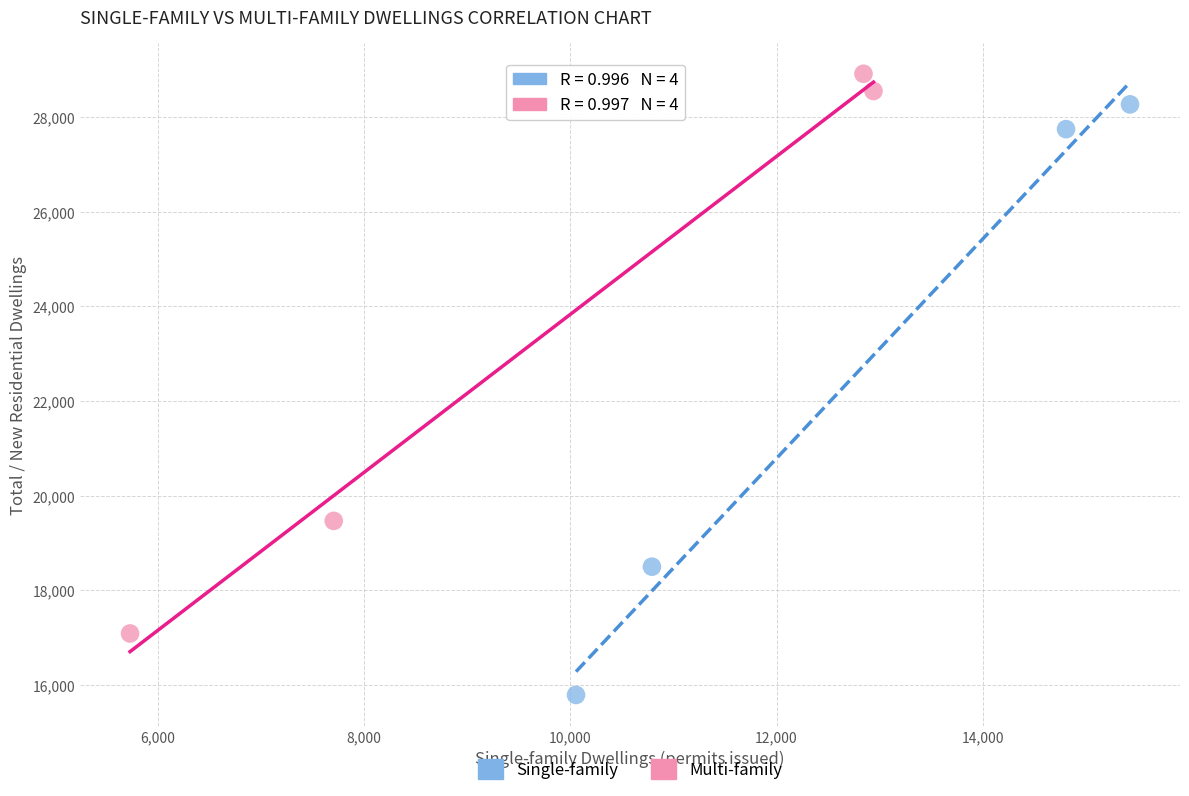

Which series has the widest spread of Y values?

Single-family